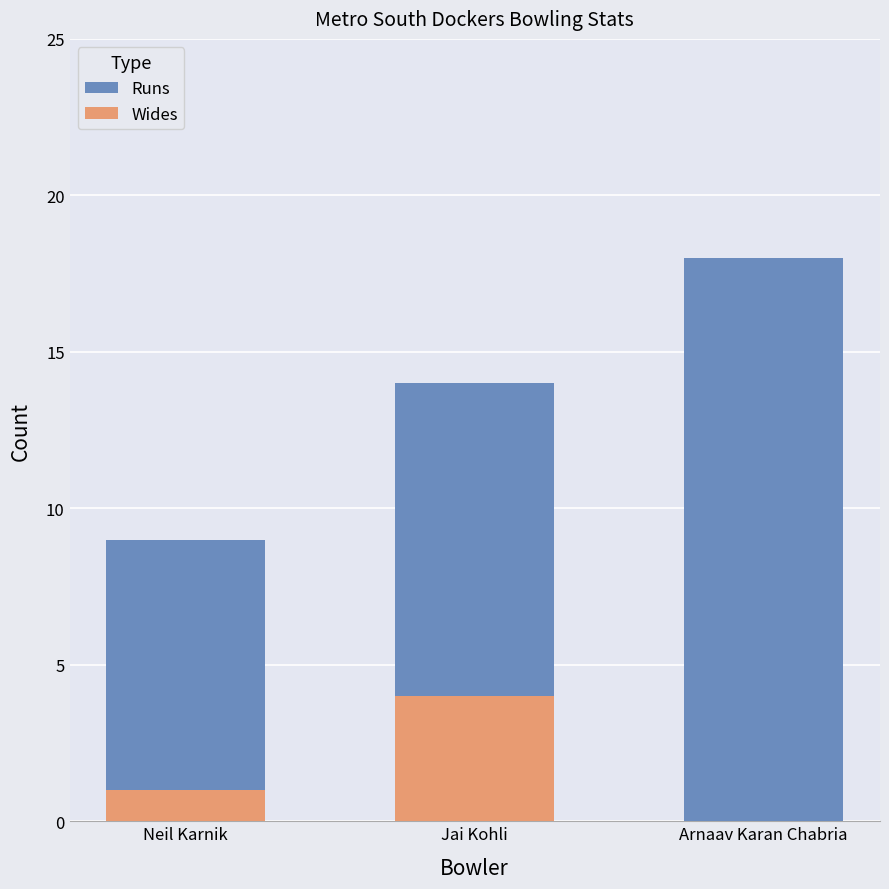

What value does the Runs series have at Neil Karnik?

9